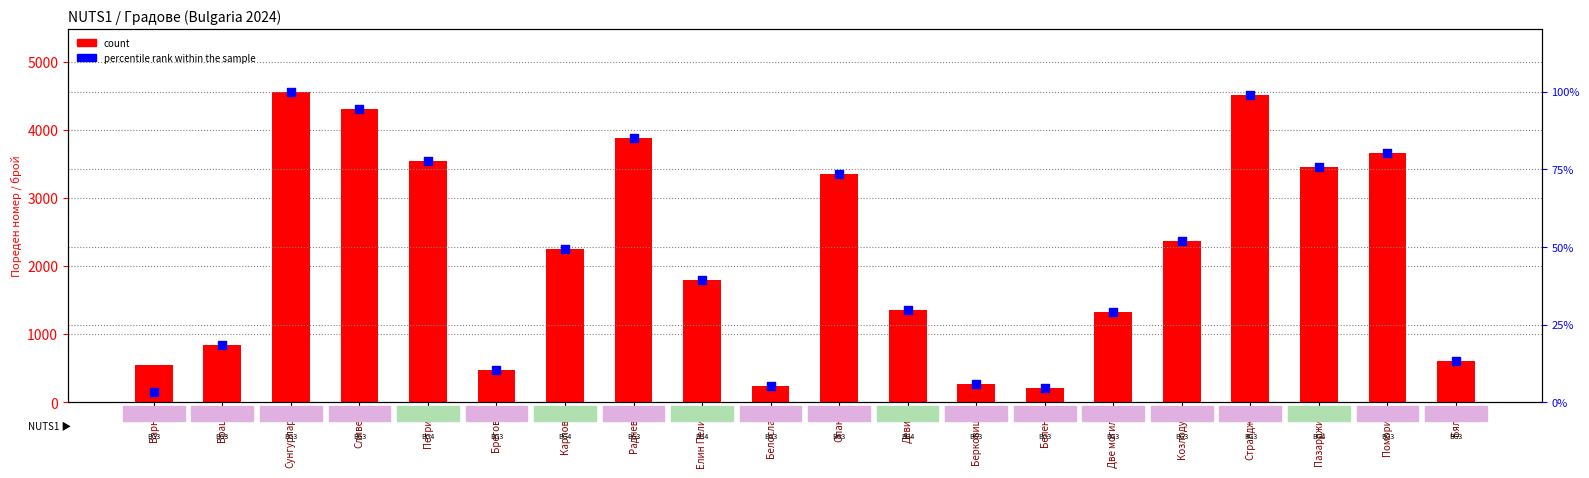

Which series reaches the maximum Y coordinate?

count